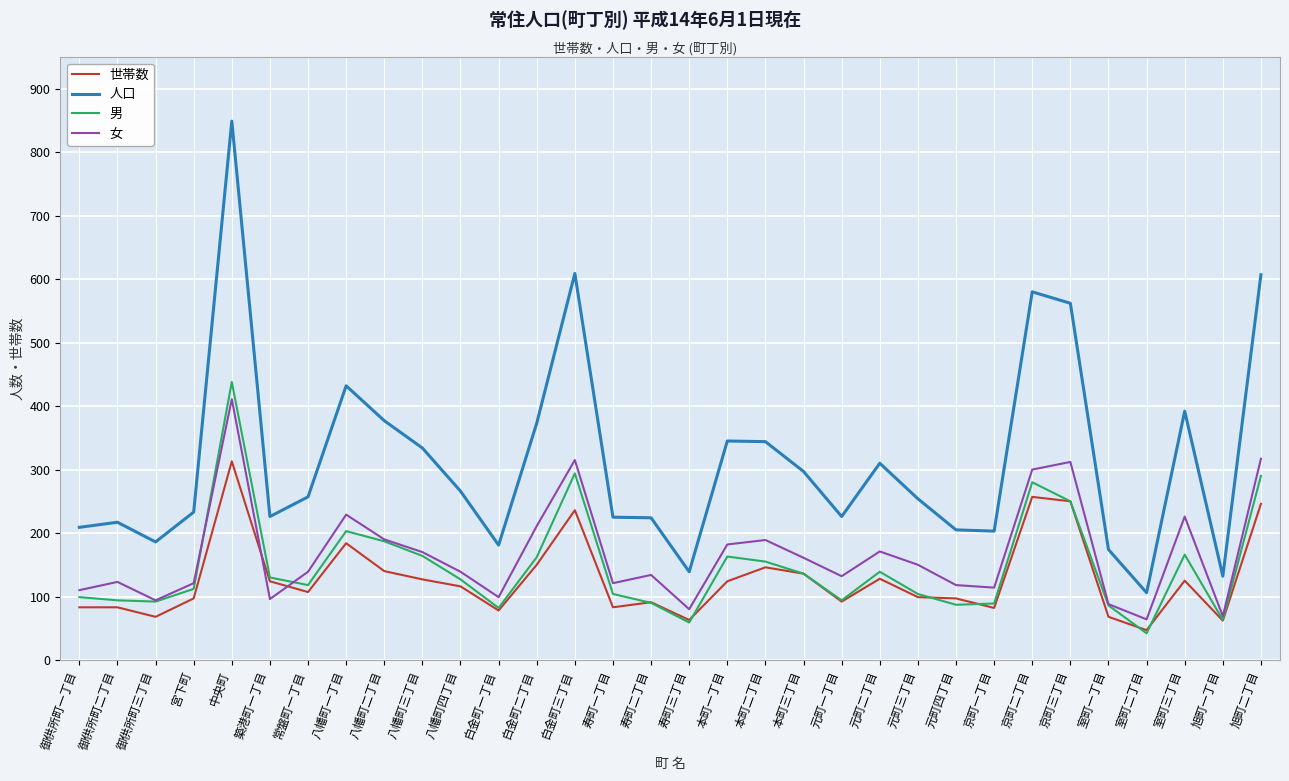

How many interior local peaks does the 女 series have?

9